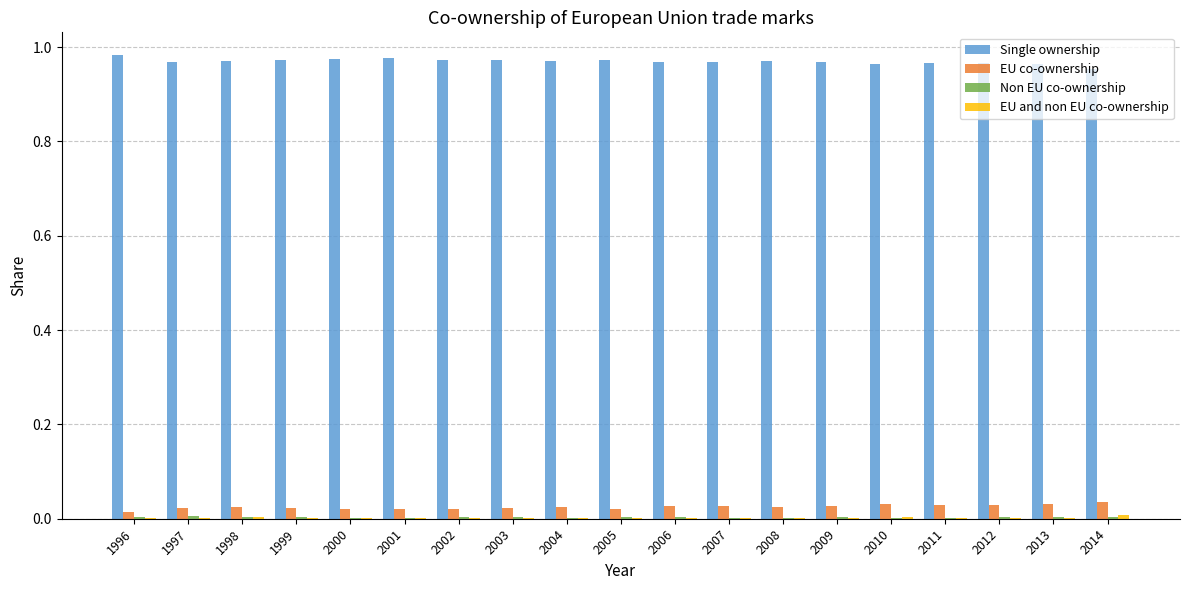

The value of Single ownership at 2003 is 0.4. True or false?

False